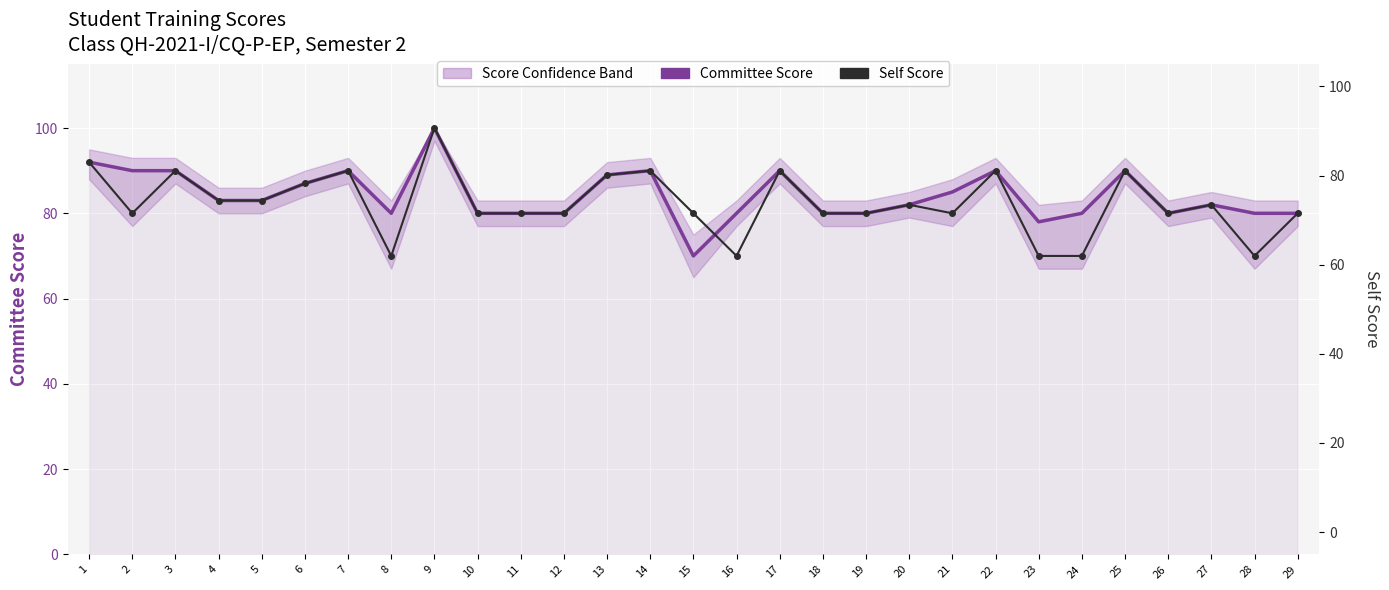

True or false: Committee Score and Self Score intersect in this chart.

True